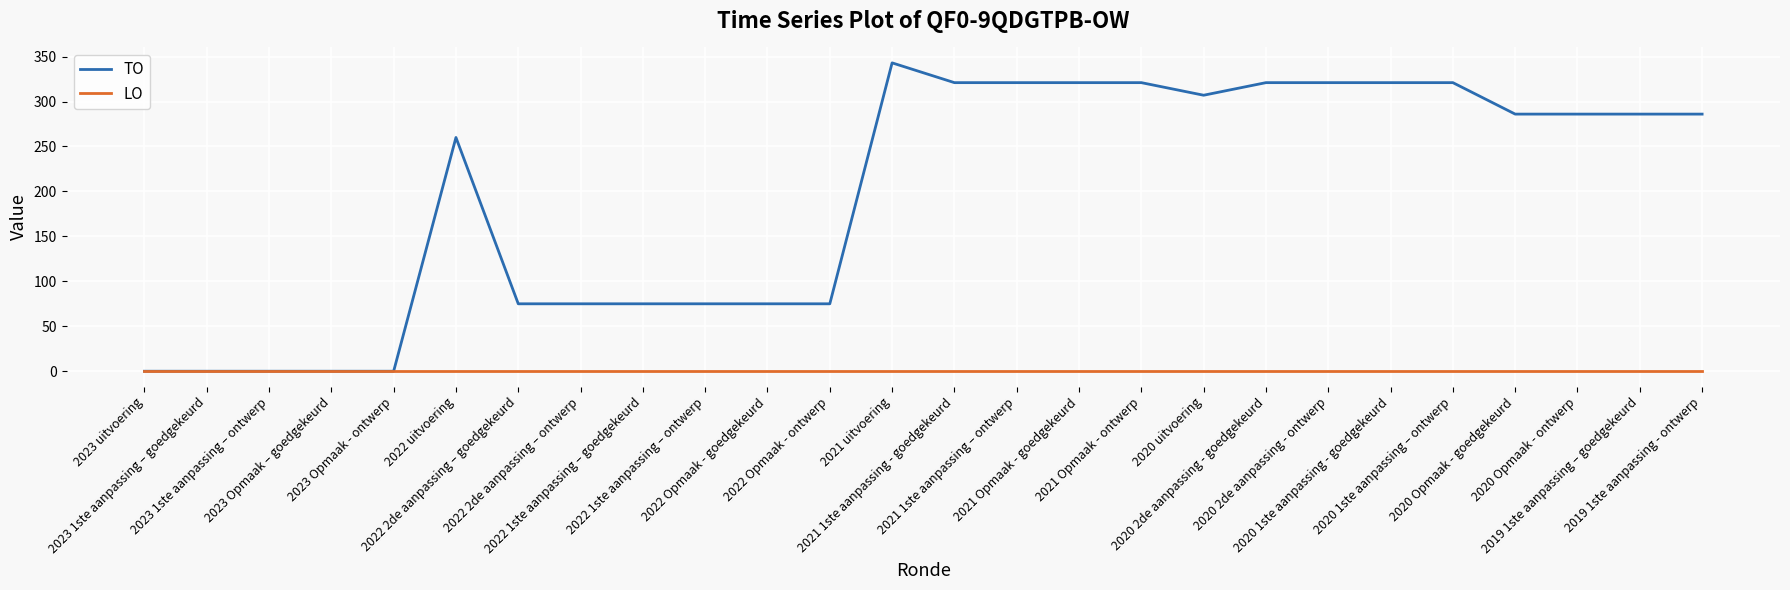

What is the difference between the second highest and second lowest values in the TO series?

321